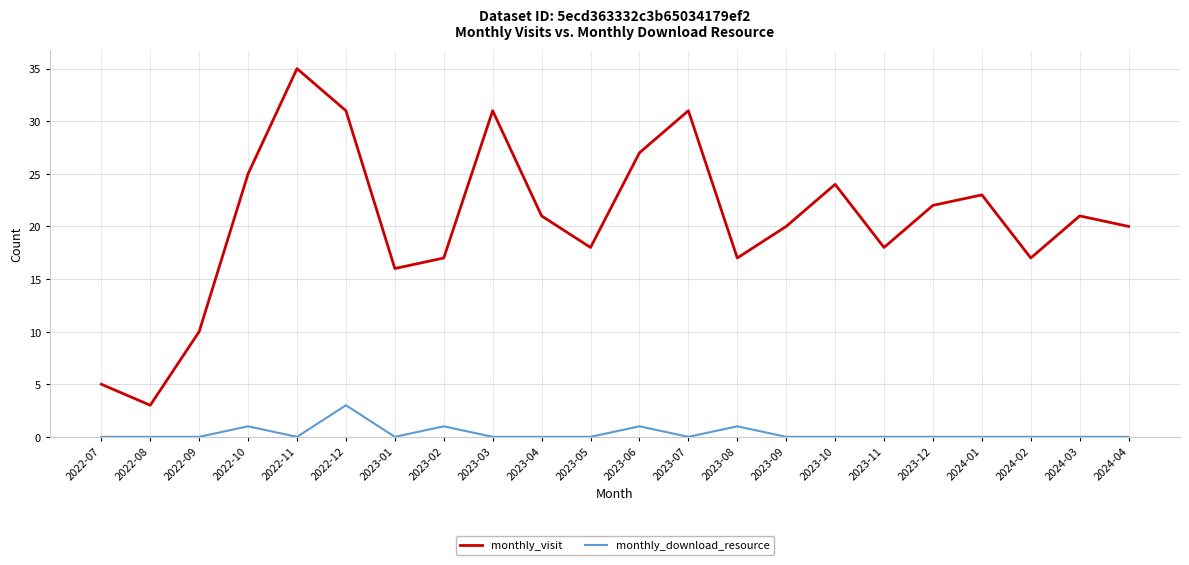

True or false: monthly_visit and monthly_download_resource cross at least once.

False